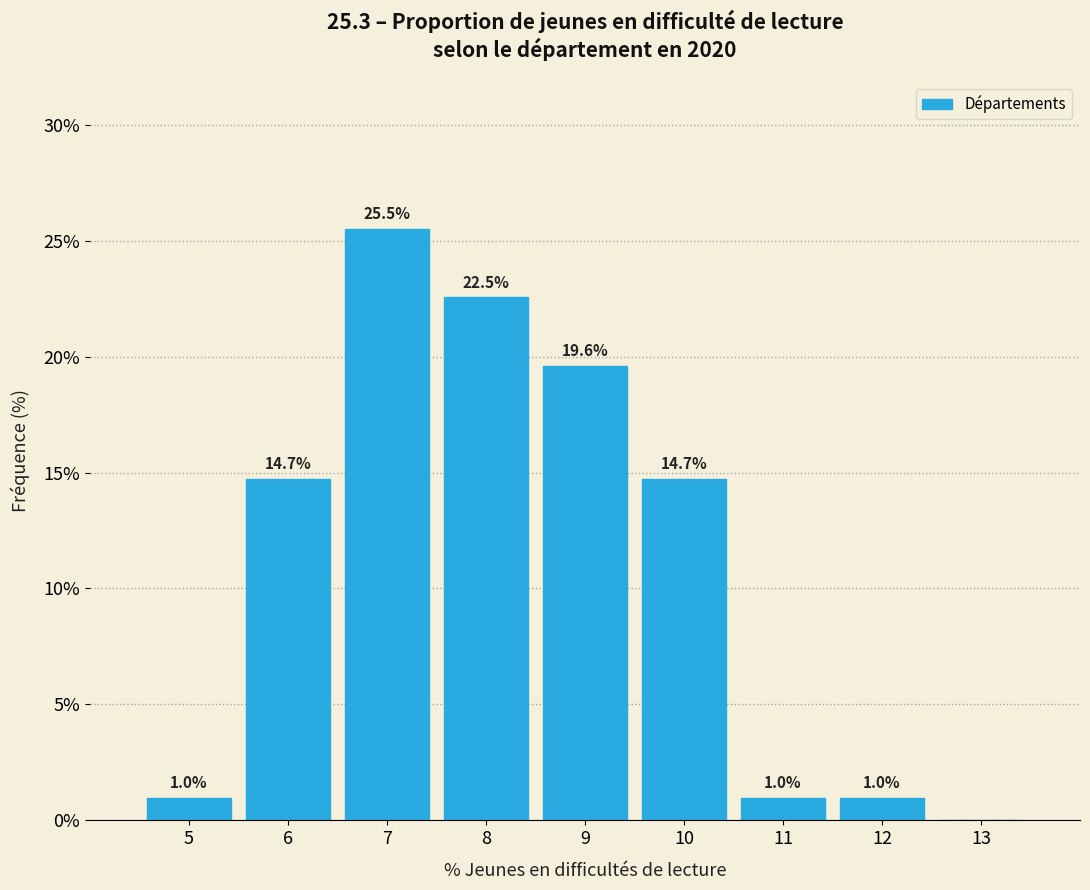

Reading left to right, extract all data points from this chart.

5=1.0	6=14.7	7=25.5	8=22.5	9=19.6	10=14.7	11=1.0	12=1.0	13=0.0